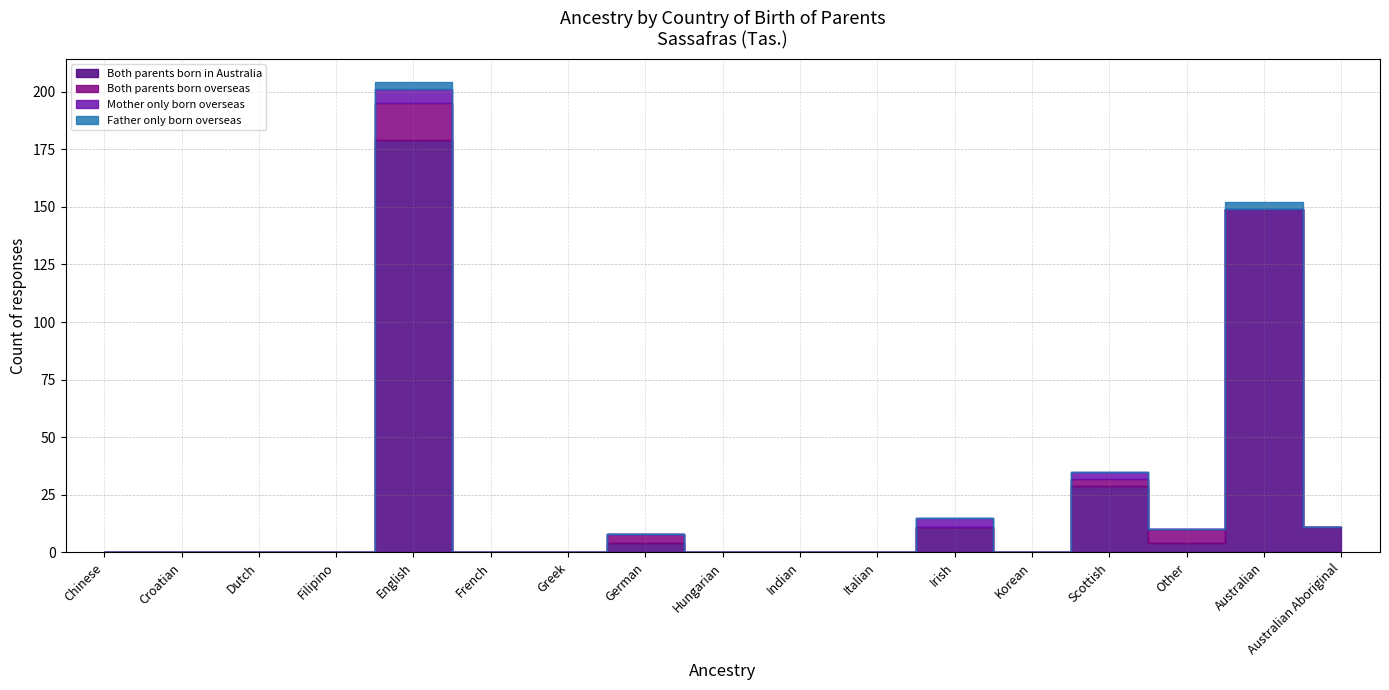

How many values in the Mother only born overseas series exceed 0?

3